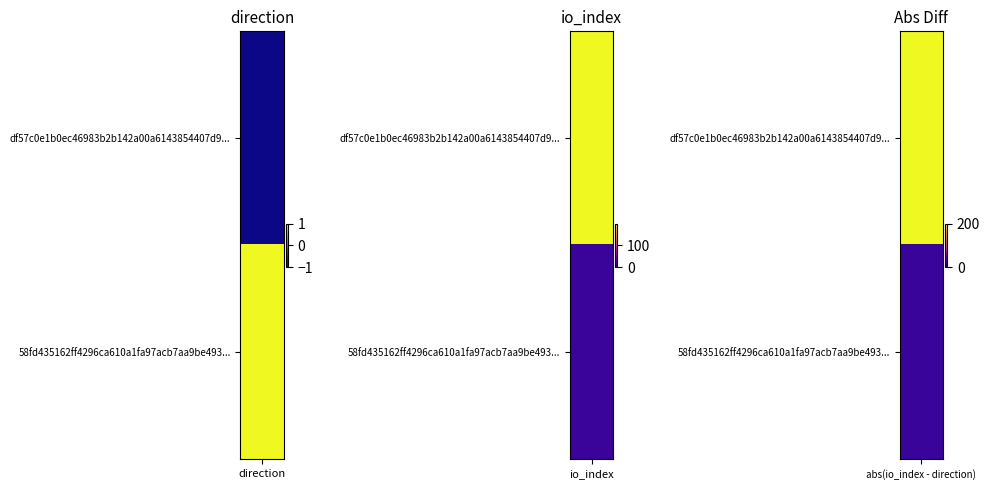

Rank the series by their average value, from highest to lowest.

df57c0e1b0ec46983b2b142a00a6143854407d9, 58fd435162ff4296ca610a1fa97acb7aa9be493